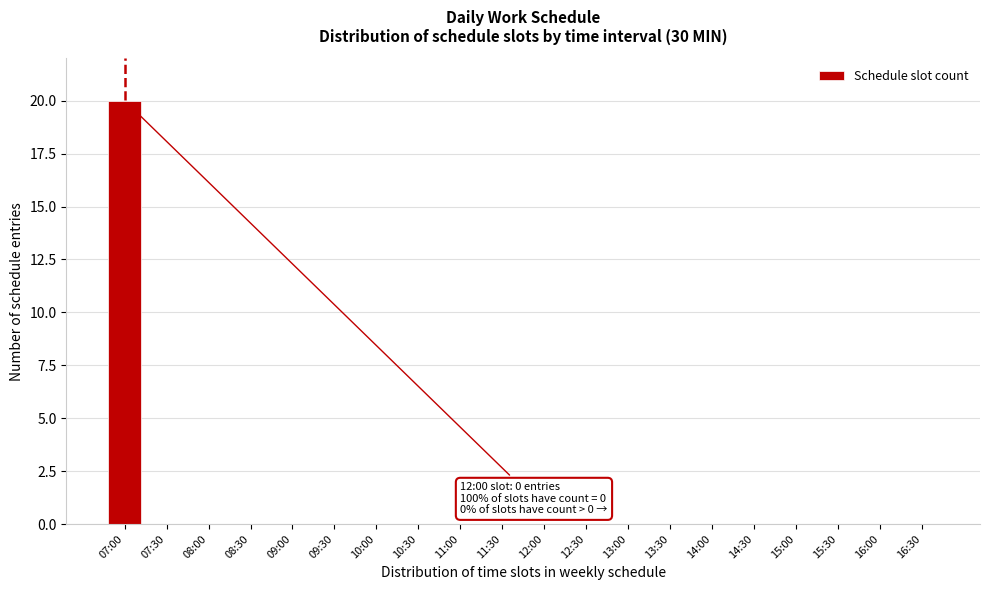

Reading left to right, list all the values displayed in this chart.

07:00=20	07:30=0	08:00=0	08:30=0	09:00=0	09:30=0	10:00=0	10:30=0	11:00=0	11:30=0	12:00=0	12:30=0	13:00=0	13:30=0	14:00=0	14:30=0	15:00=0	15:30=0	16:00=0	16:30=0